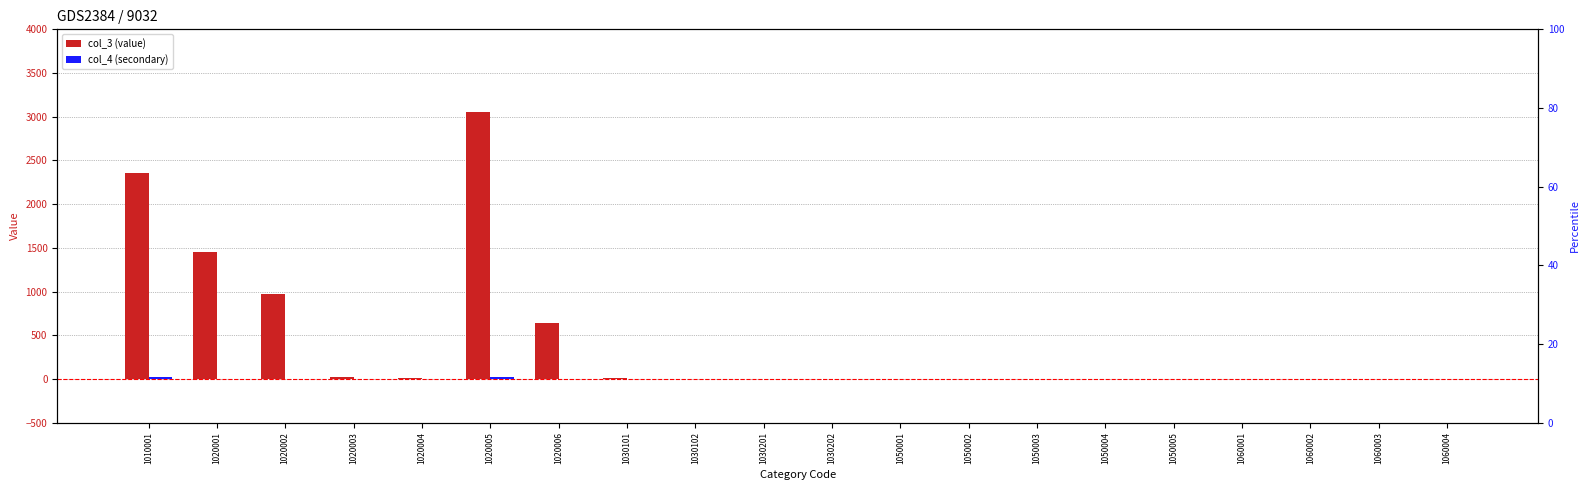

How many groups of bars are there?

20